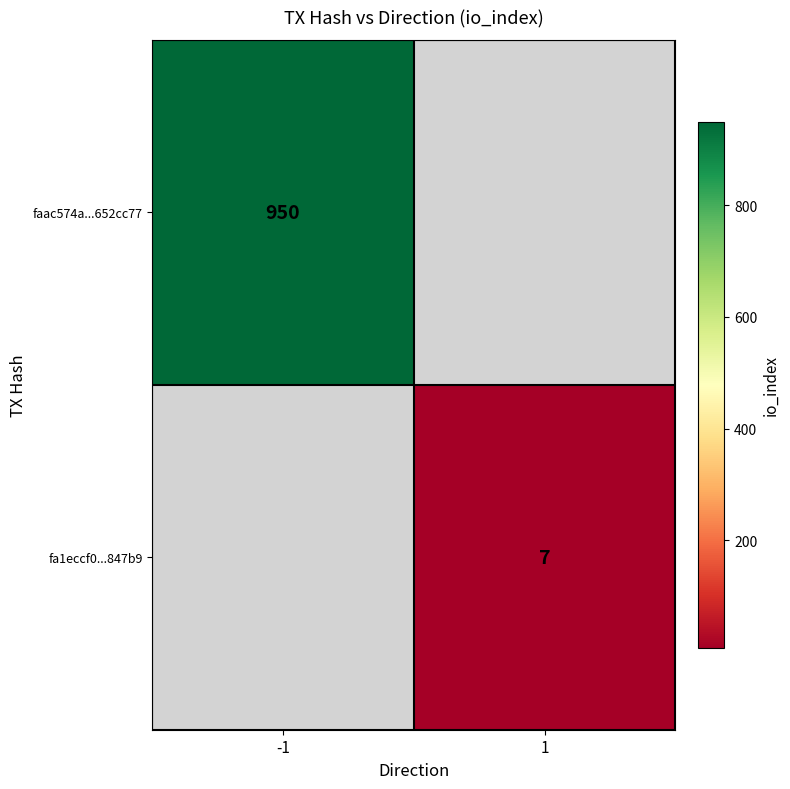

True or false: fa1eccf0...847b9 has a value of 7 at 1.

True